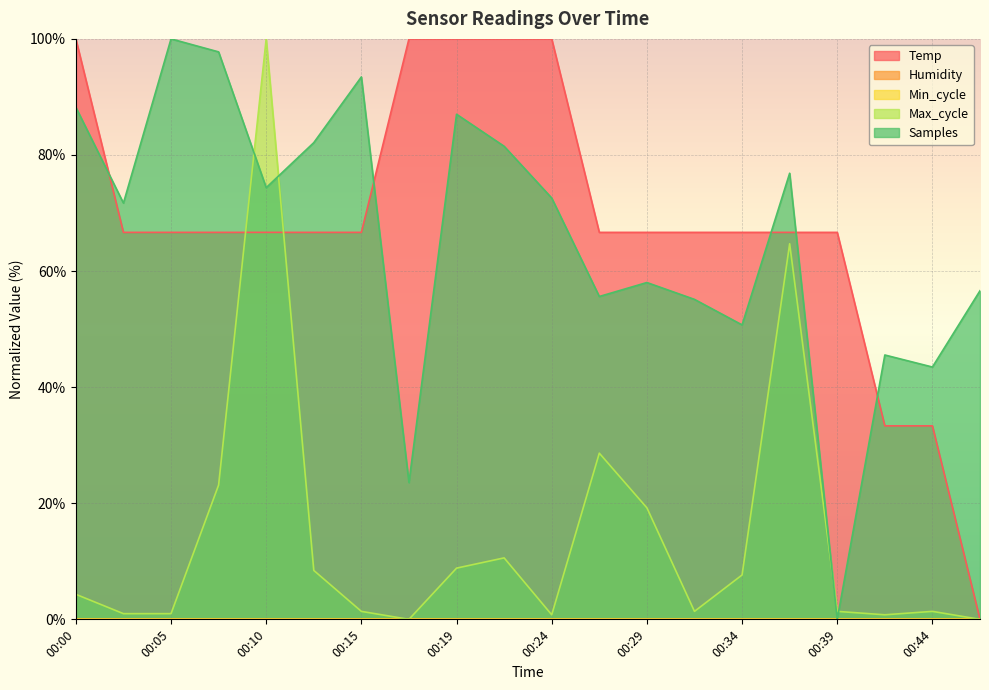

The Temp series shows 18.2 at 00:42. True or false?

False